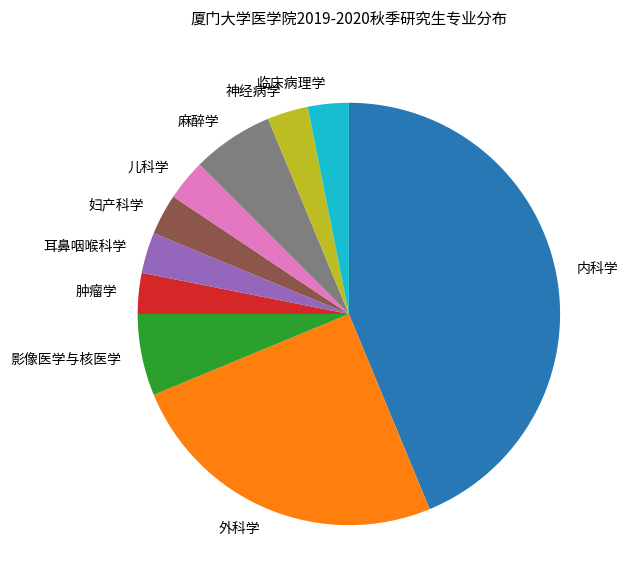

What is the ratio of the value at 儿科学 to the value at 麻醉学?

0.5